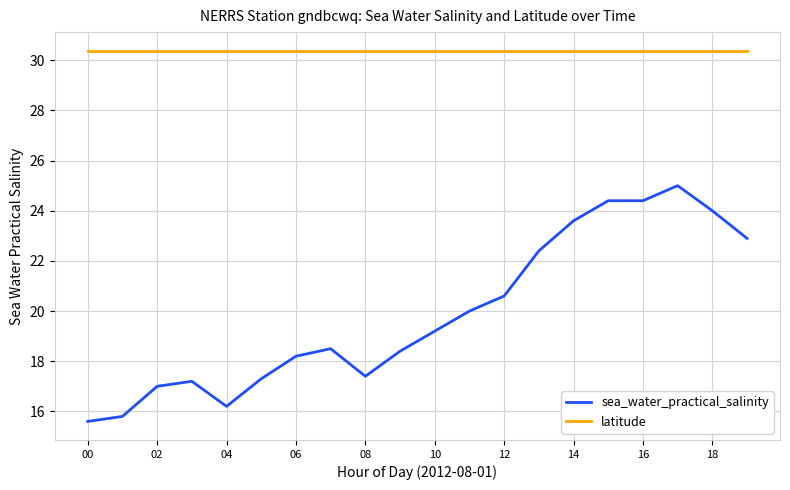

What are all the series names shown in the legend?

sea_water_practical_salinity, latitude